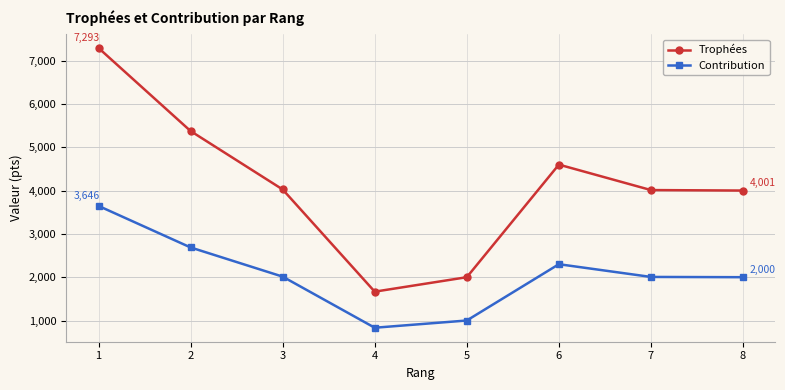

What is the difference between the Trophées values at 8 and 5?

2001